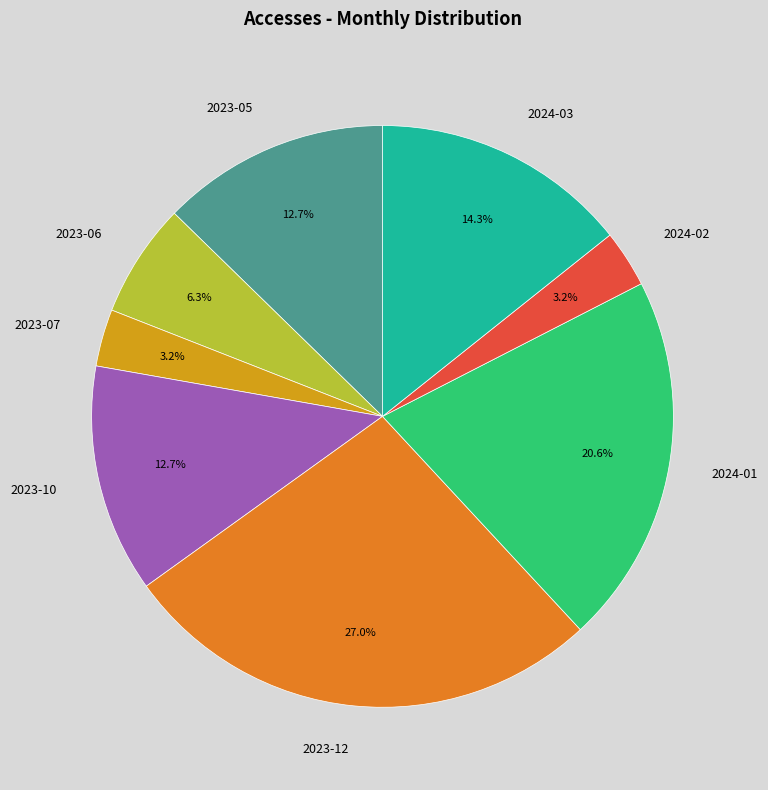

How many segments does this pie chart have?

8